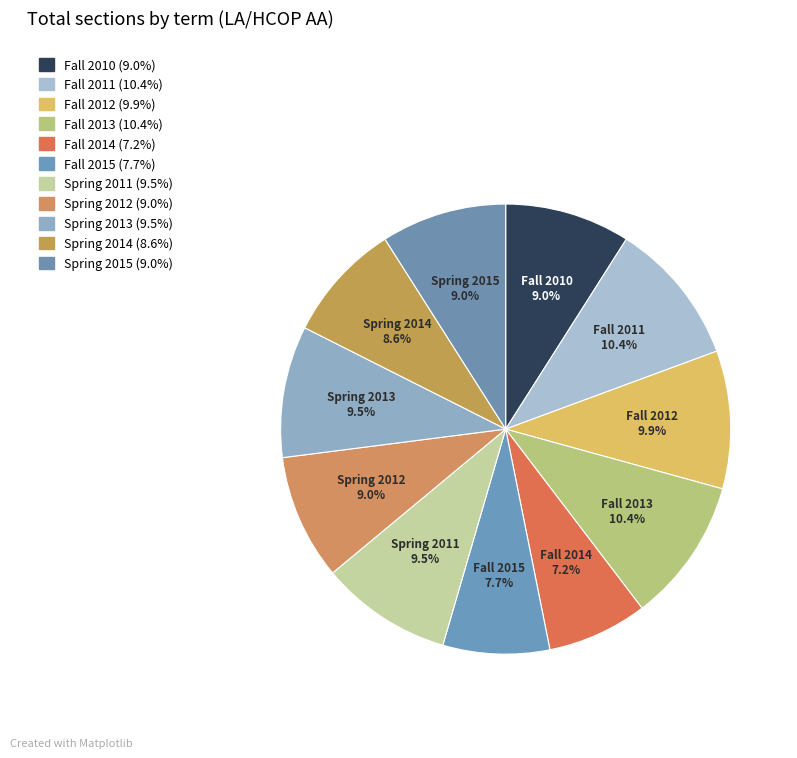

Does Spring 2012 represent more than half of the total?

No